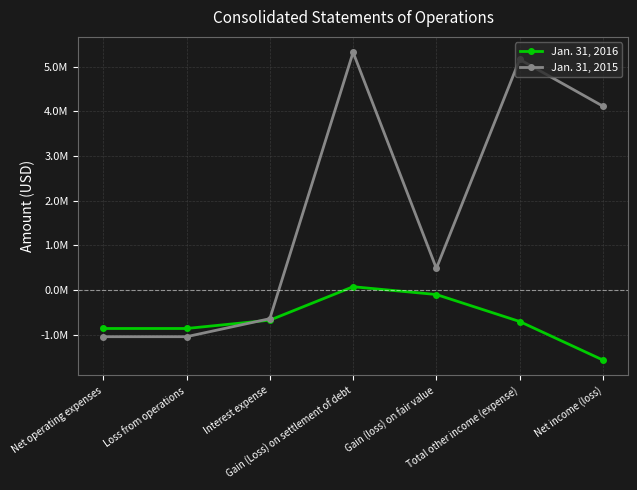

At how many categories does at least one series exceed 1388020?

3